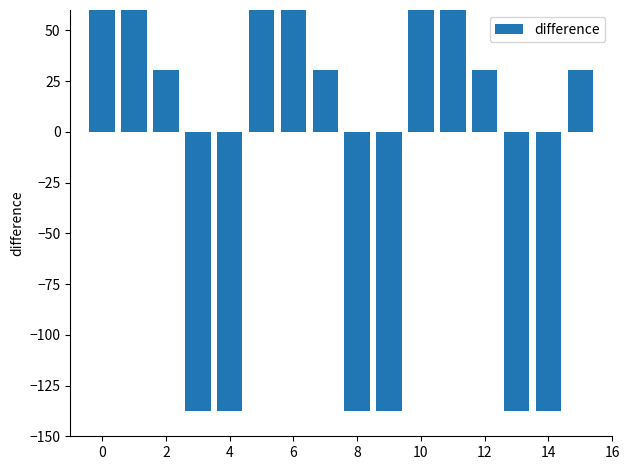

What is the difference between the maximum and minimum values?

287.4